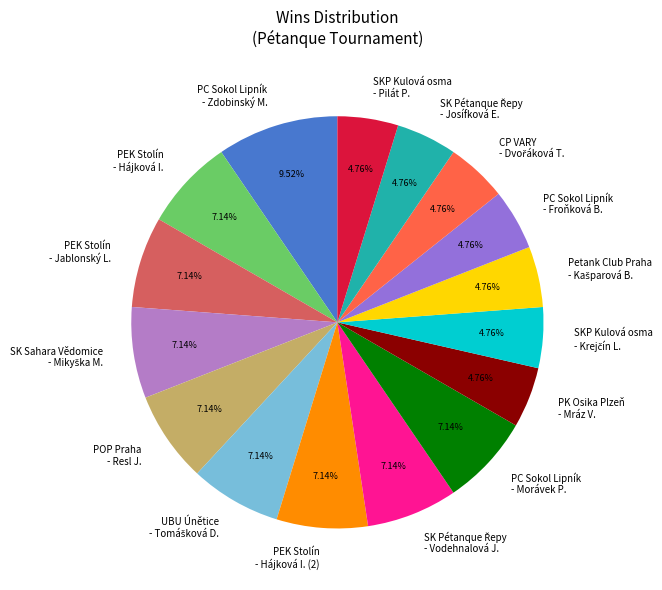

What is the ratio of the value at PC Sokol Lipník - Zdobinský M. to the value at PC Sokol Lipník - Froňková B.?

2.0